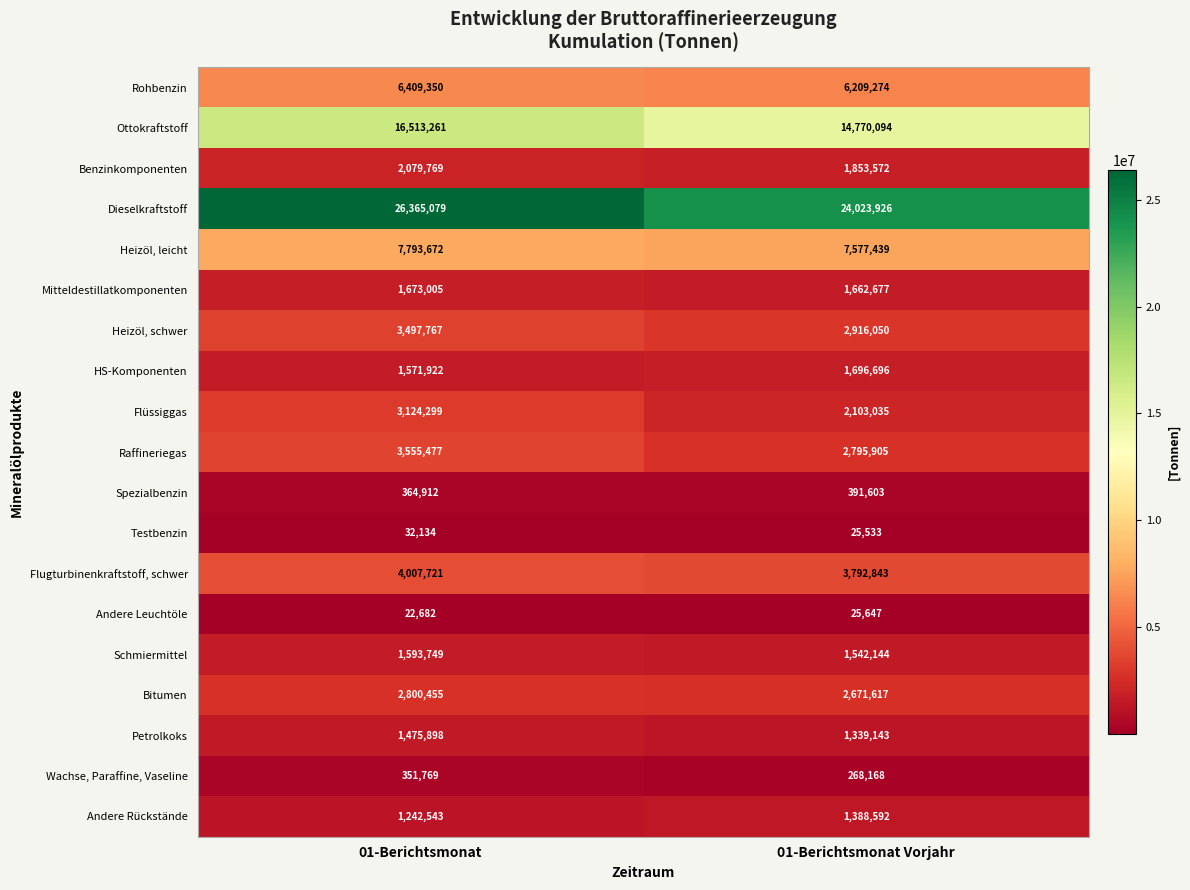

Which series has the widest spread of values?

Dieselkraftstoff